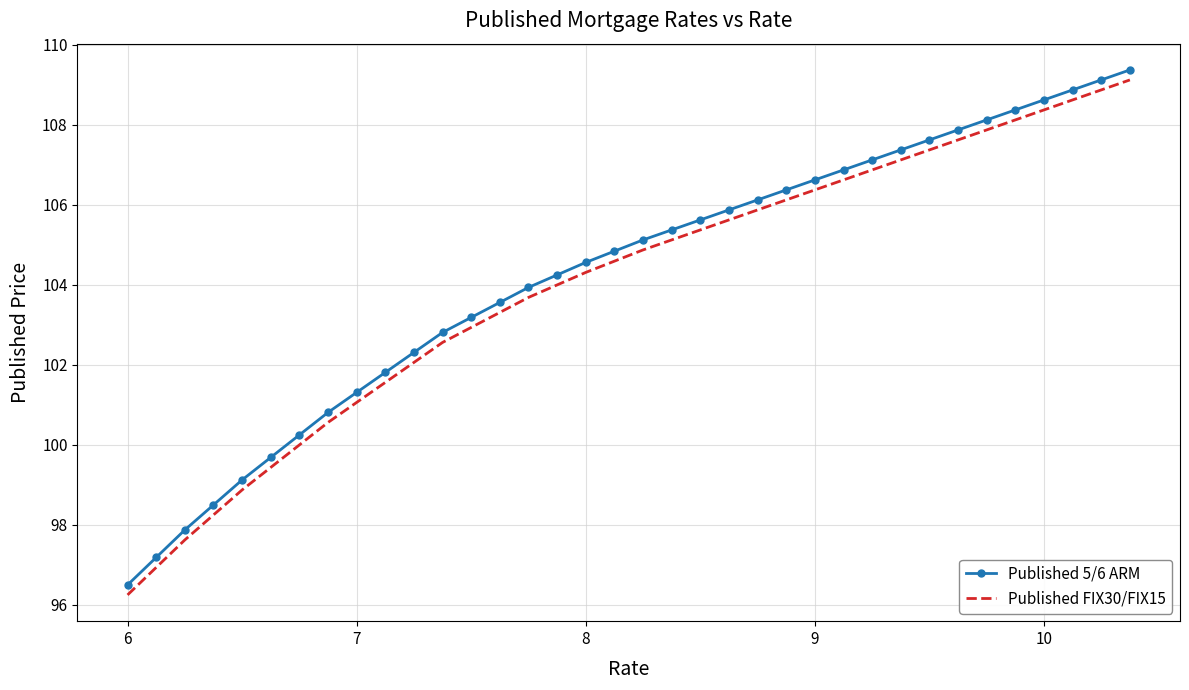

True or false: Published FIX30/FIX15 and Published 5/6 ARM intersect in this chart.

False